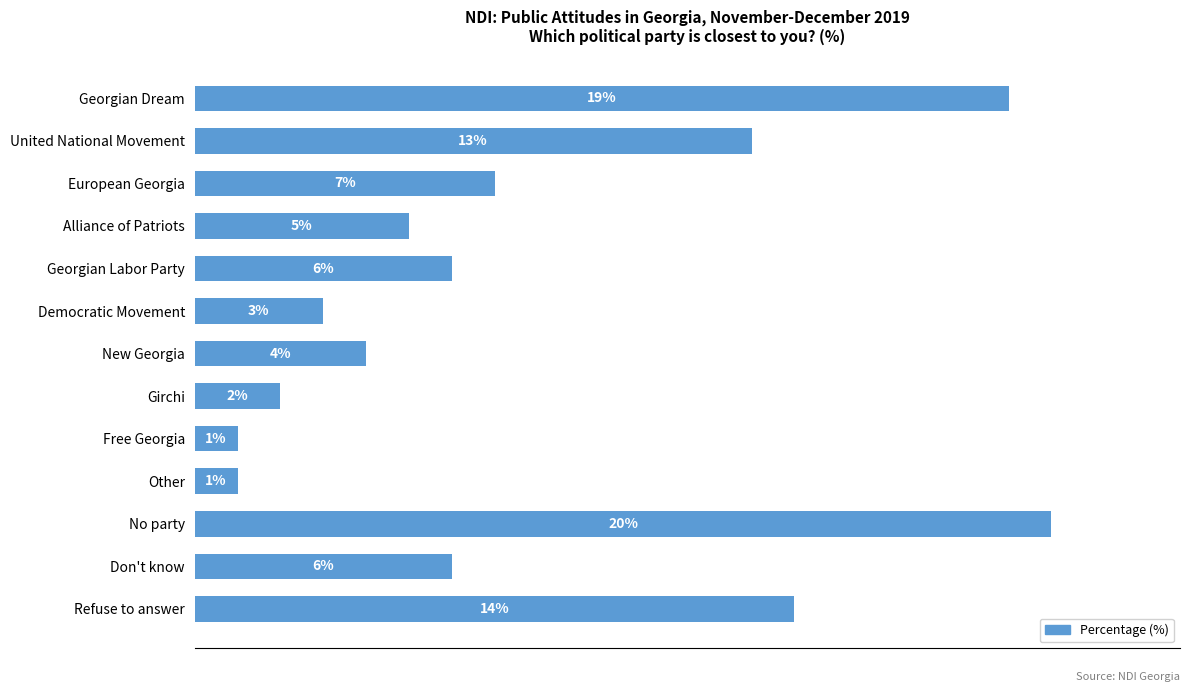

Which label corresponds to the largest value in the chart?

No party